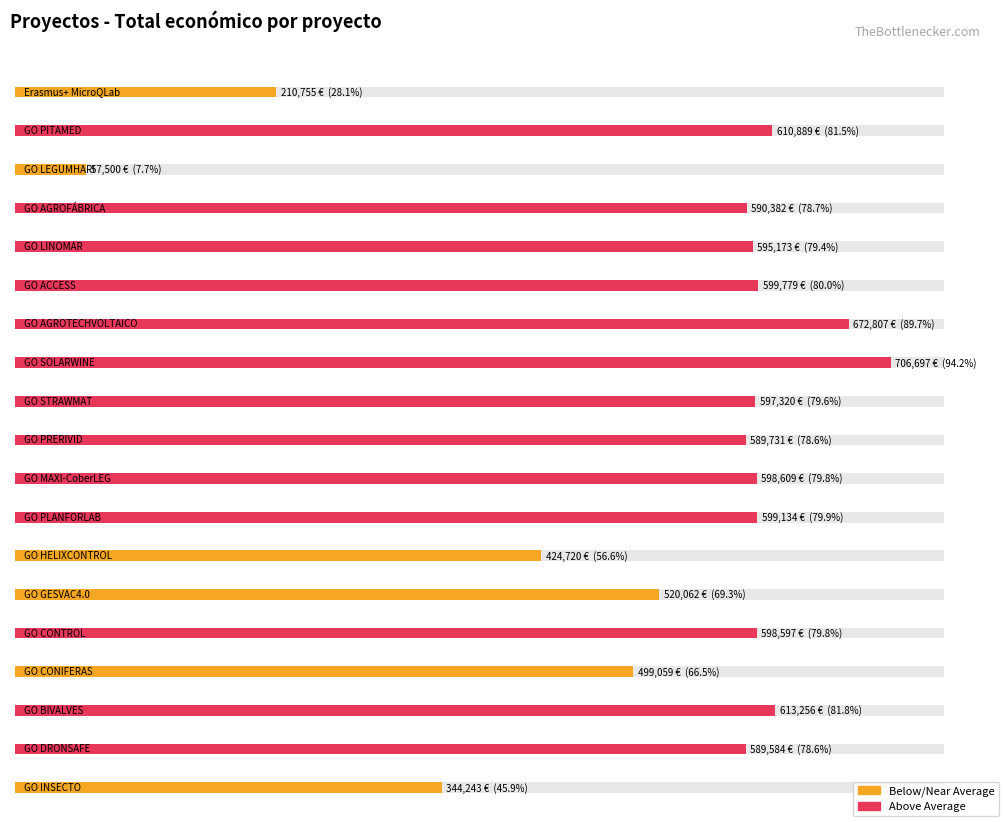

The value at GO PRERIVID is 932638. True or false?

False